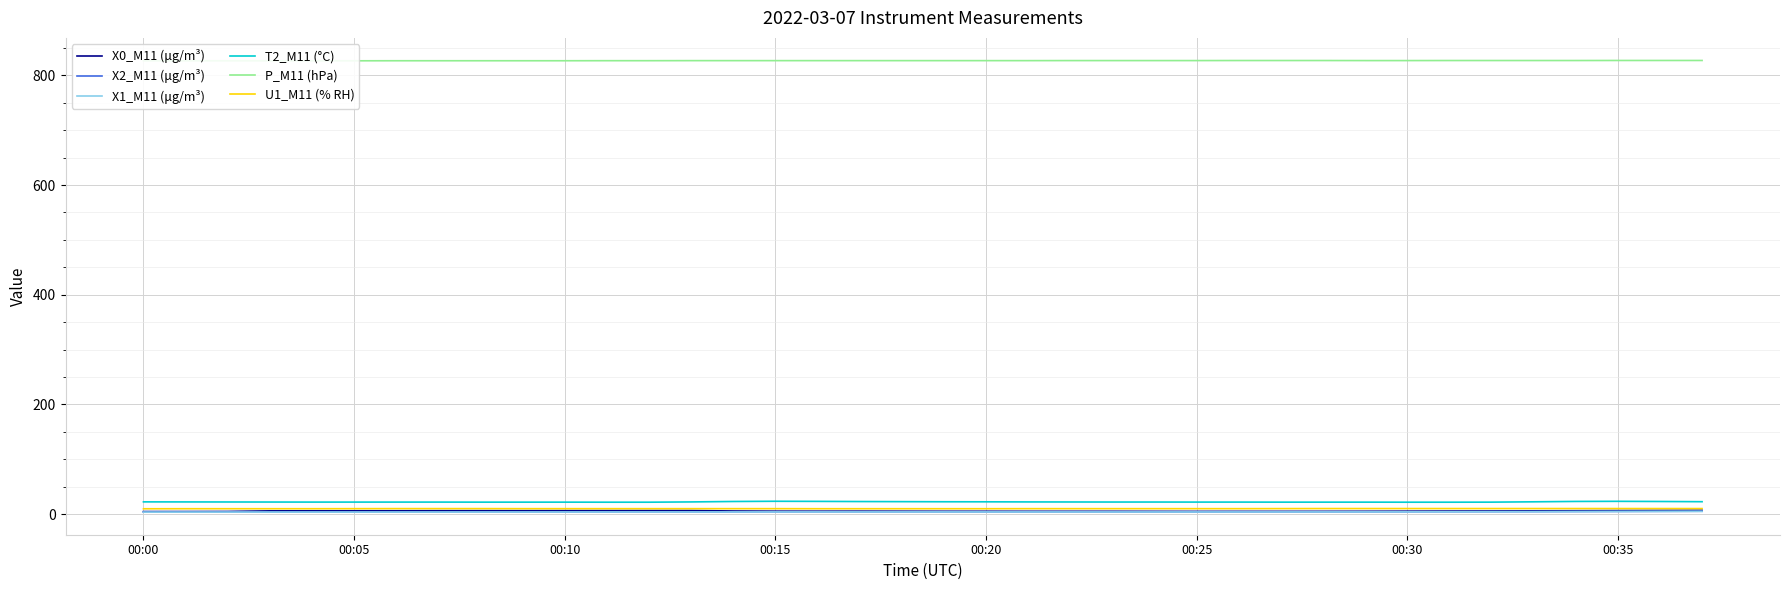

True or false: X1_M11 (μg/m³) has a value of 4.7 at 00:35.

True